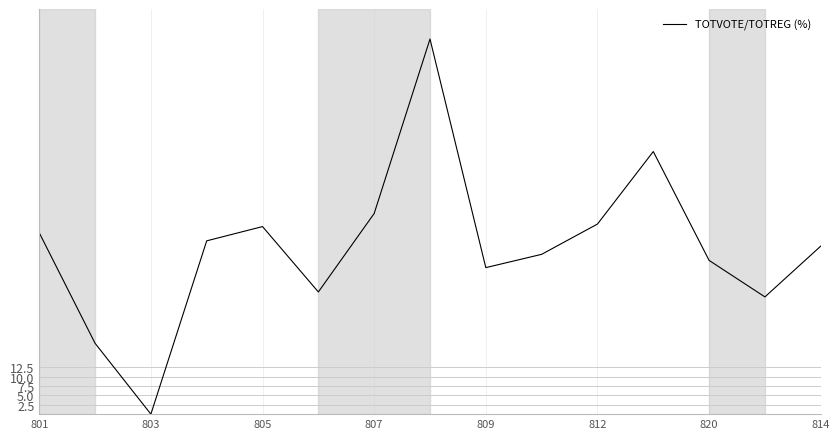

What is the maximum value shown in the chart?

100.0